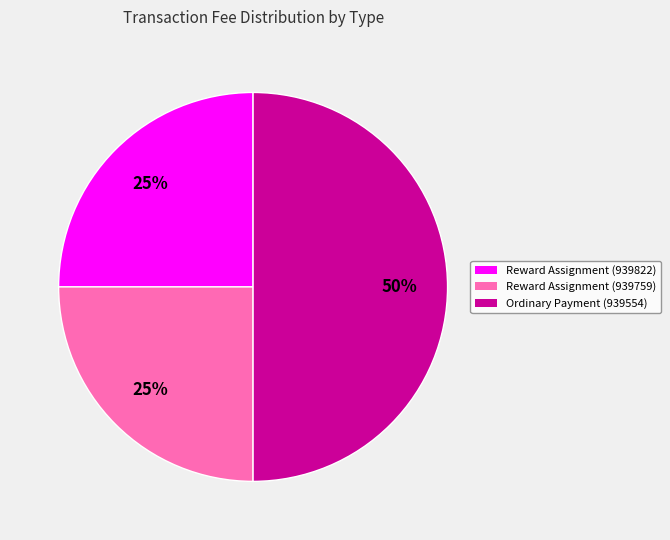

Count the number of slices in the pie.

3